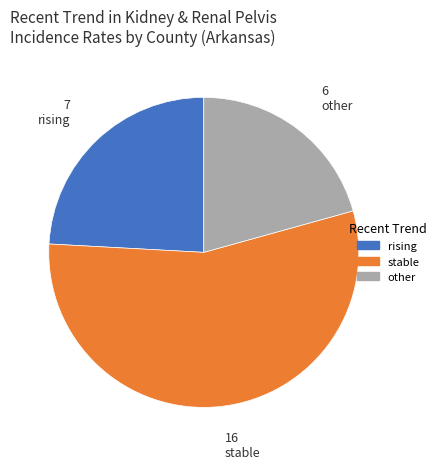

Is the sum of other and rising greater than half?

No